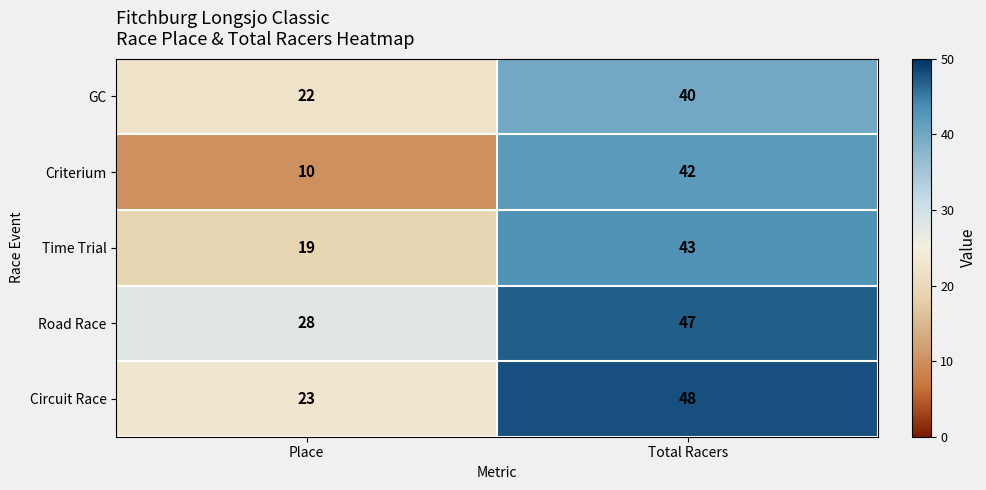

Rank the series by their maximum value, from lowest to highest.

GC, Criterium, Time Trial, Road Race, Circuit Race